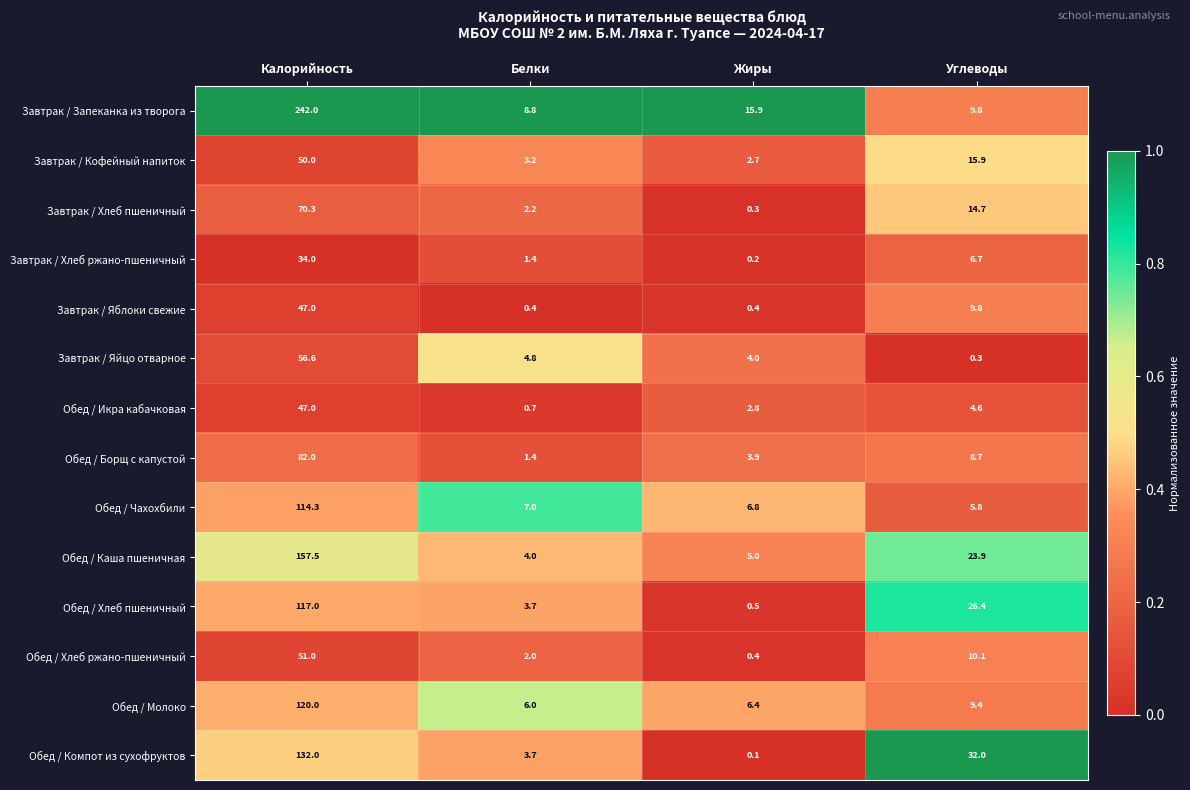

Between Белки and Жиры, which series saw the biggest shift?

Завтрак / Запеканка из творога